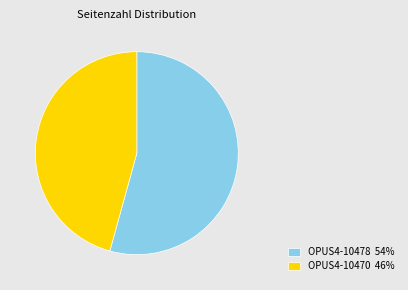

What is the ratio of the value at OPUS4-10470 46% to the value at OPUS4-10478 54%?

0.8